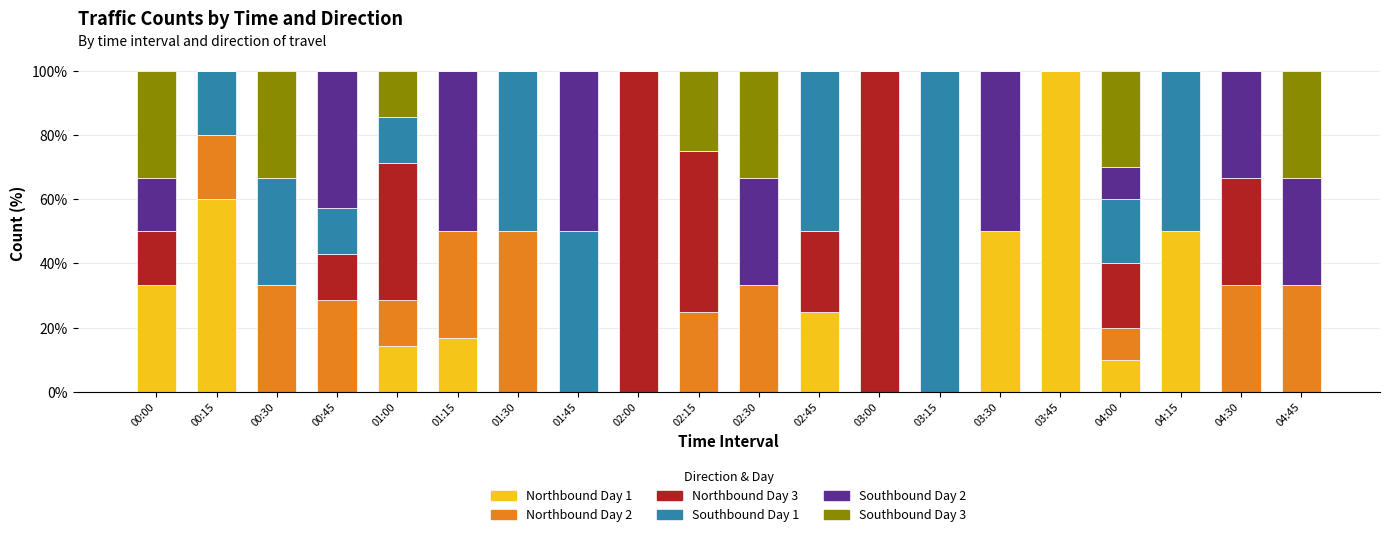

What is the total value across all series at 02:15?

100.0